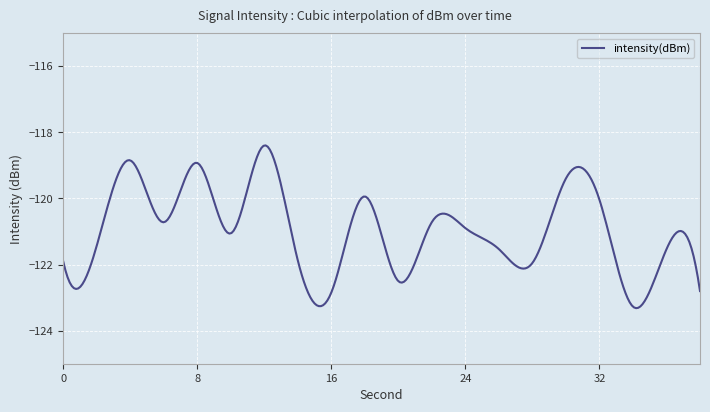

What is the average value?

-121.0